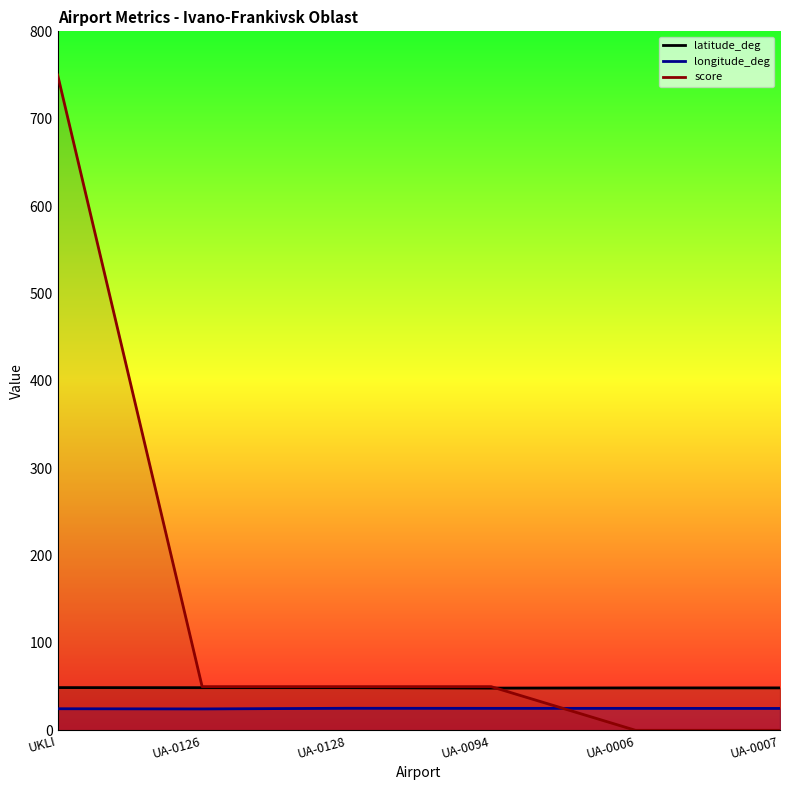

Between which two adjacent categories do score and latitude_deg first intersect?

UA-0094 and UA-0006